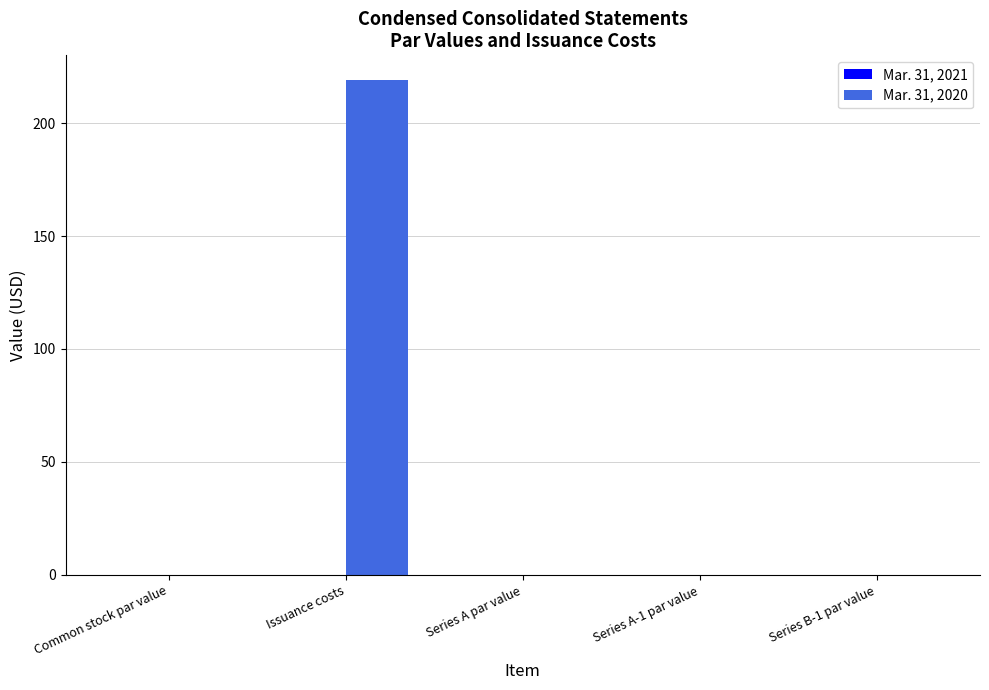

The value of Mar. 31, 2020 at Issuance costs is 86.9. True or false?

False